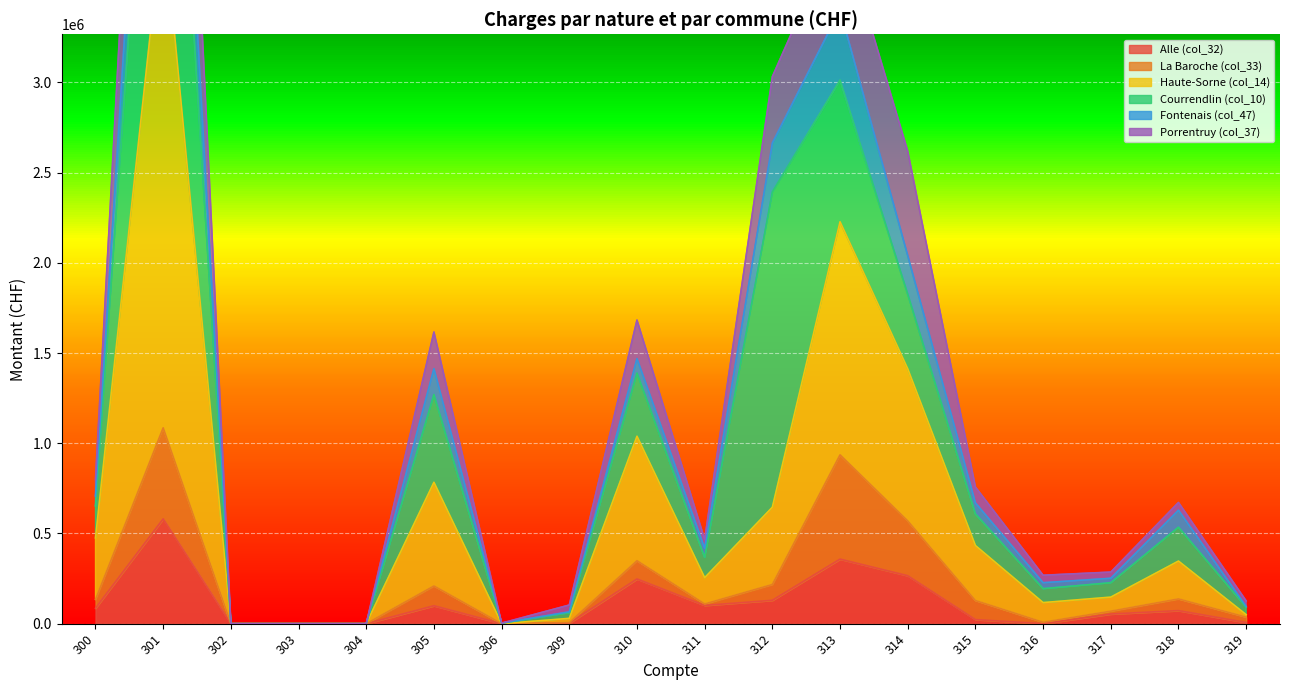

The Fontenais (col_47) series shows 2663936.7 at 312. True or false?

True